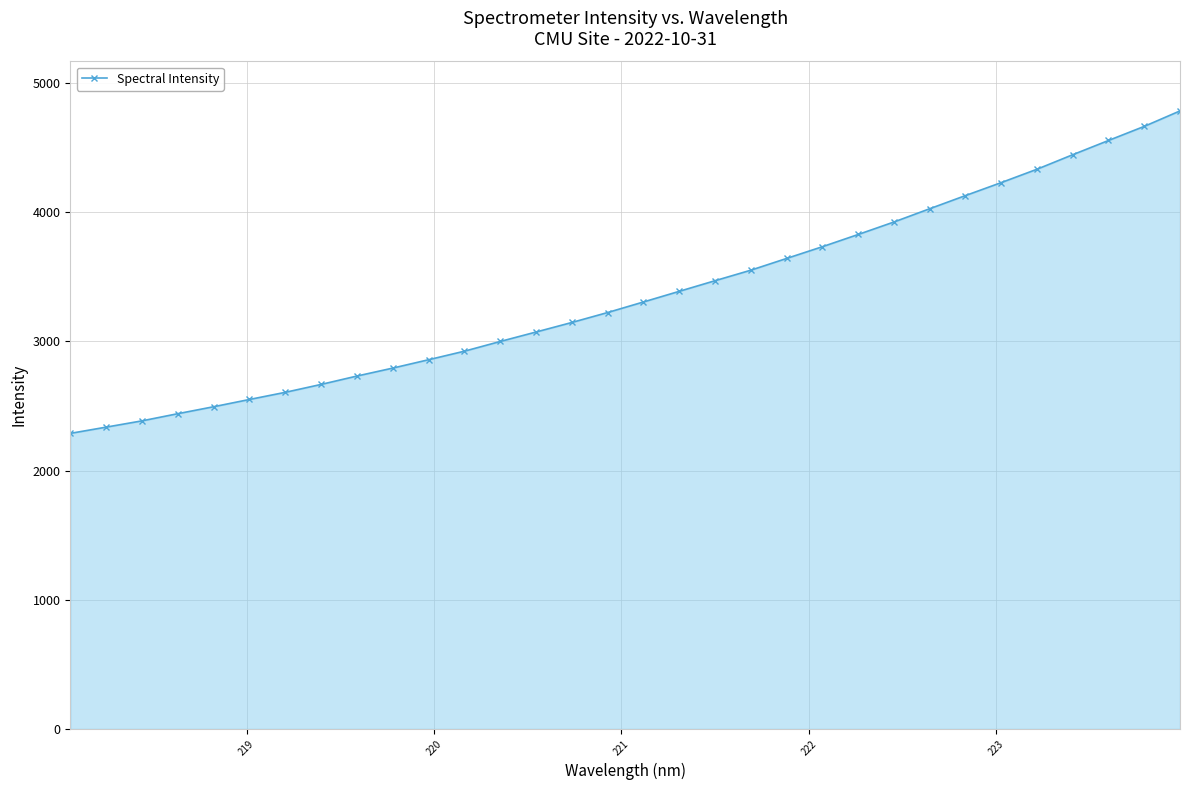

What is the value of the 7th point from the left?

2605.7